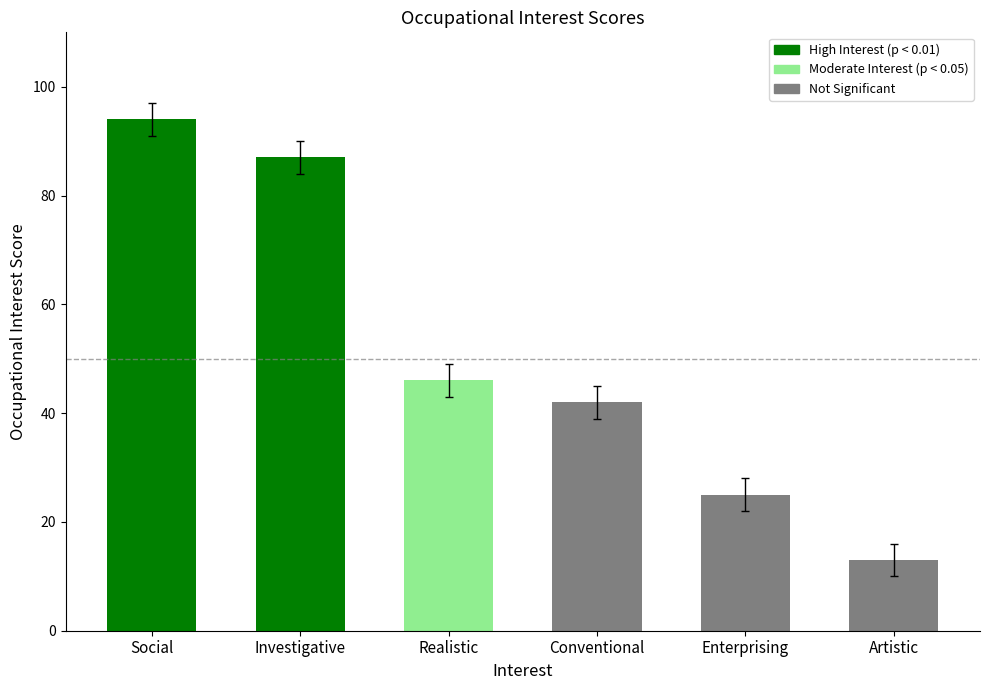

Reading left to right, what are all the values shown in this chart?

Social=94	Investigative=87	Realistic=46	Conventional=42	Enterprising=25	Artistic=13